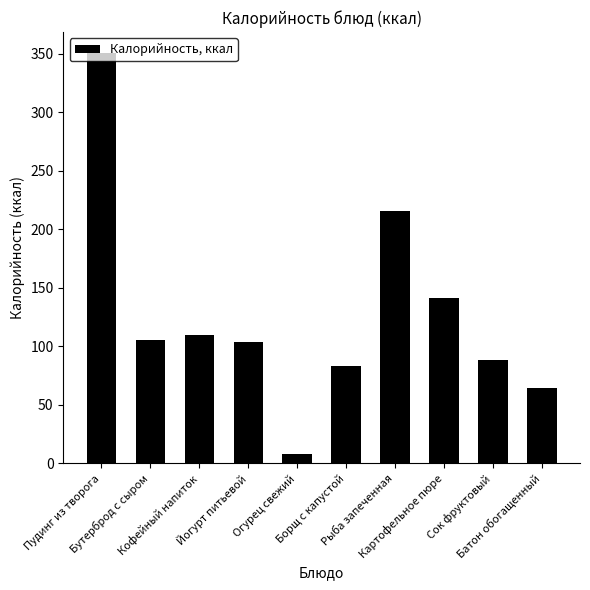

What is the difference between the maximum and minimum values?

342.5